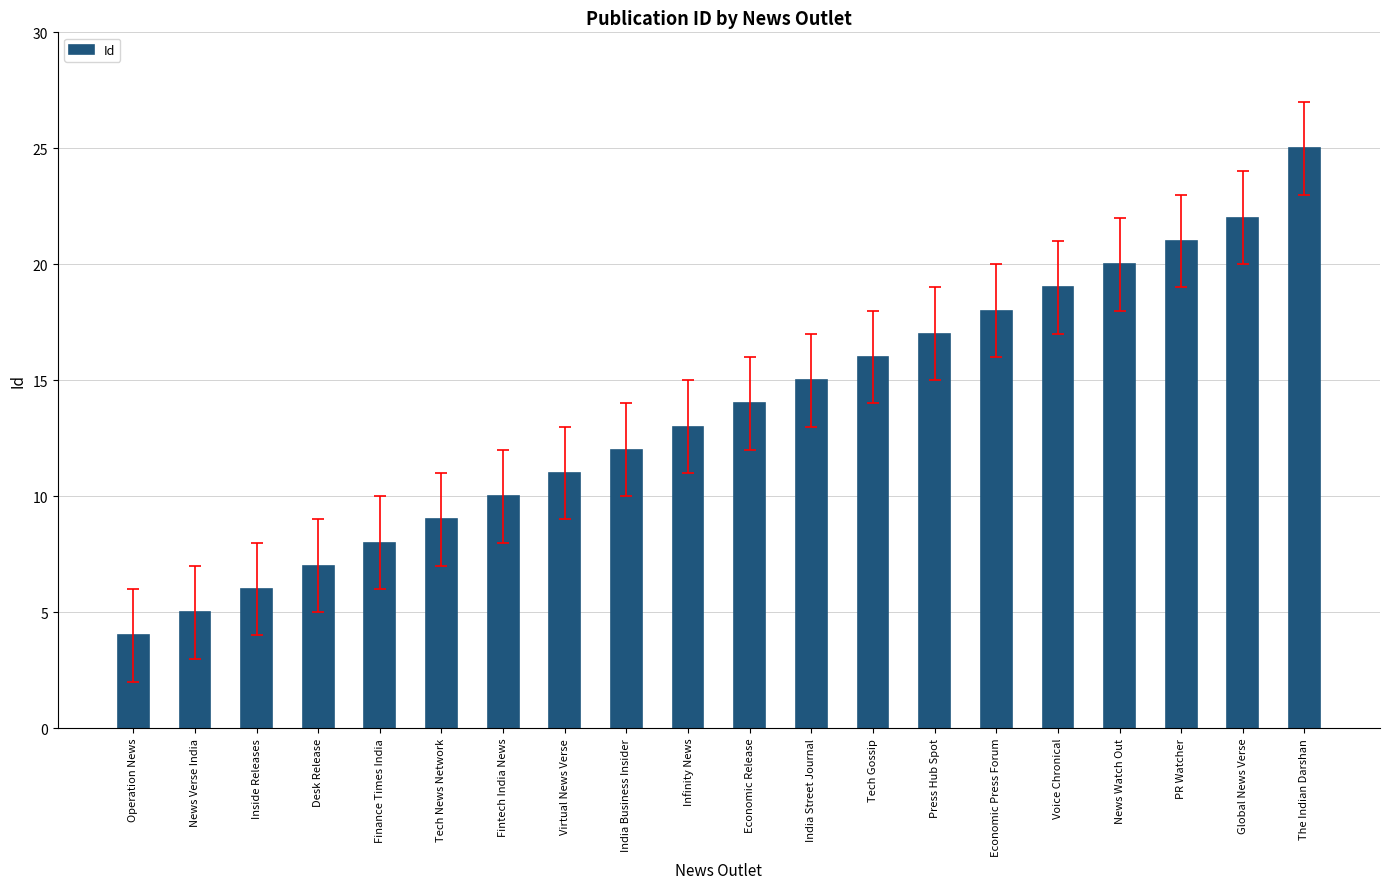

What is the ratio of the value at Economic Release to the value at Desk Release?

2.0